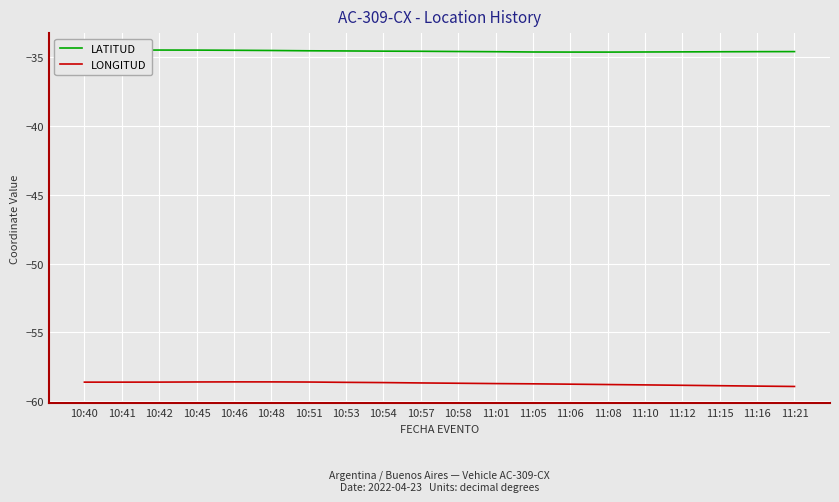

What is the difference between the highest and lowest values at 11:12?

24.2